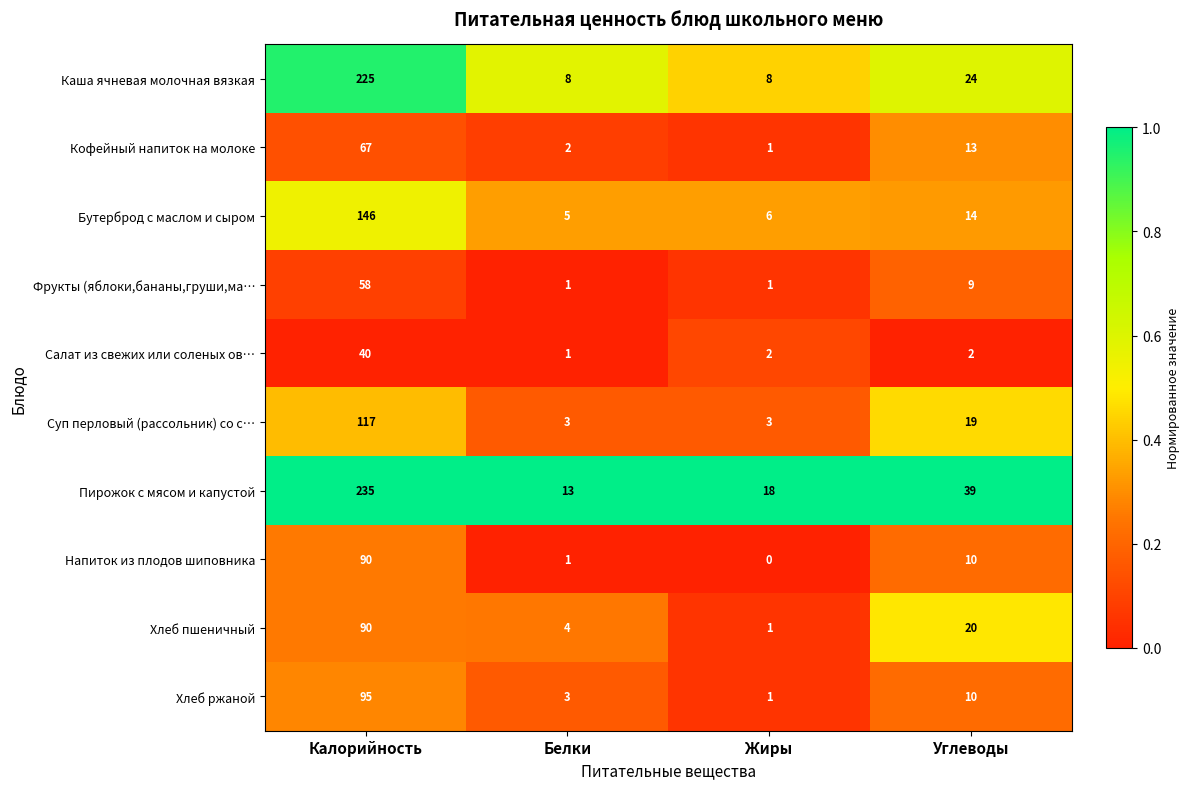

Which series has the largest total across all categories?

Пирожок с мясом и капустой